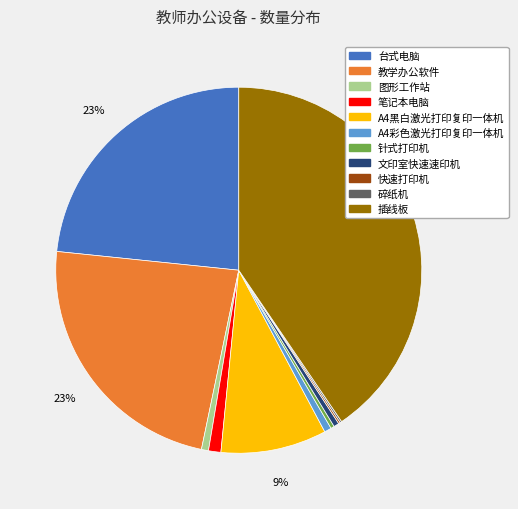

To the nearest percent, what percentage of the pie is A4彩色激光打印复印一体机?

1%